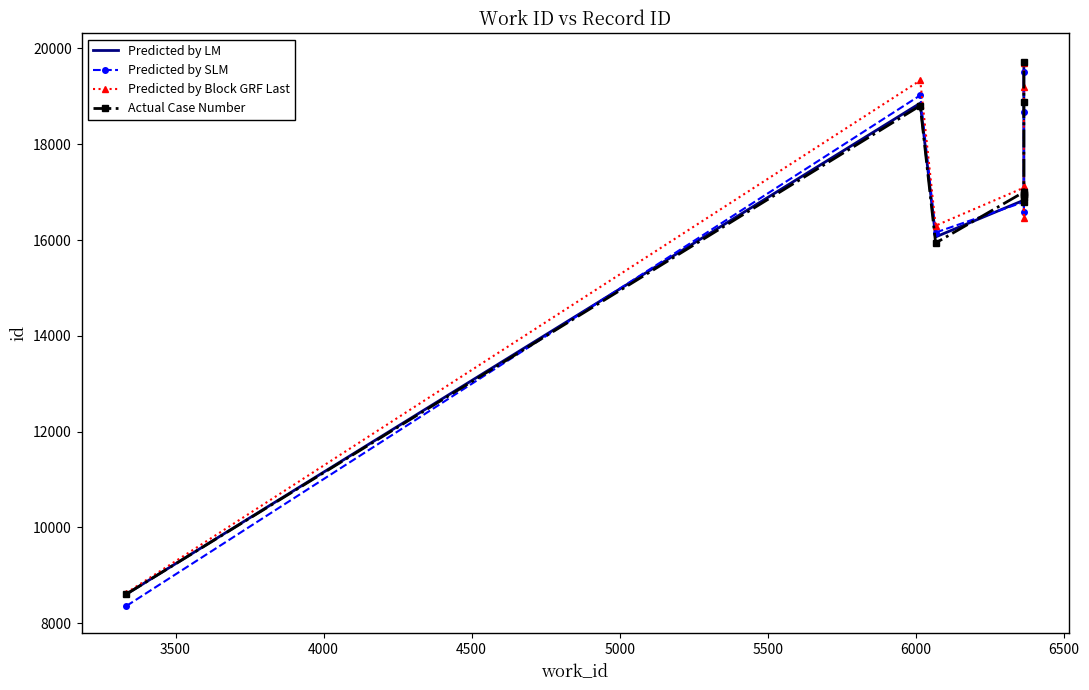

How many times do Predicted by Block GRF Last and Actual Case Number cross each other?

3